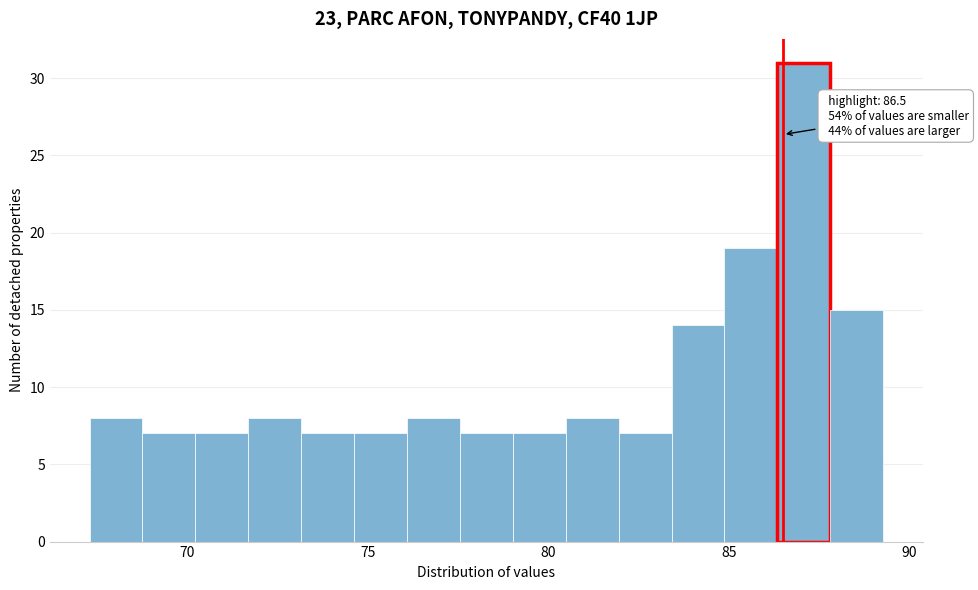

Read against the x-axis, roughly where is the centre of the tallest bar?

87.0